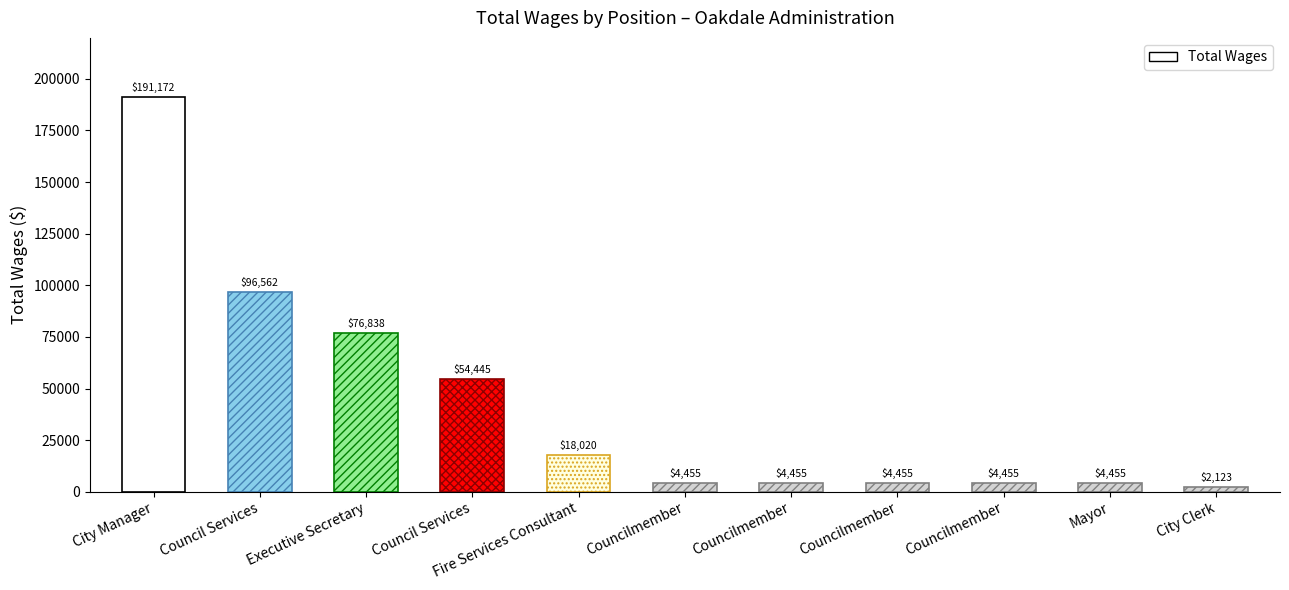

What is the difference between the second highest and second lowest values?

92107